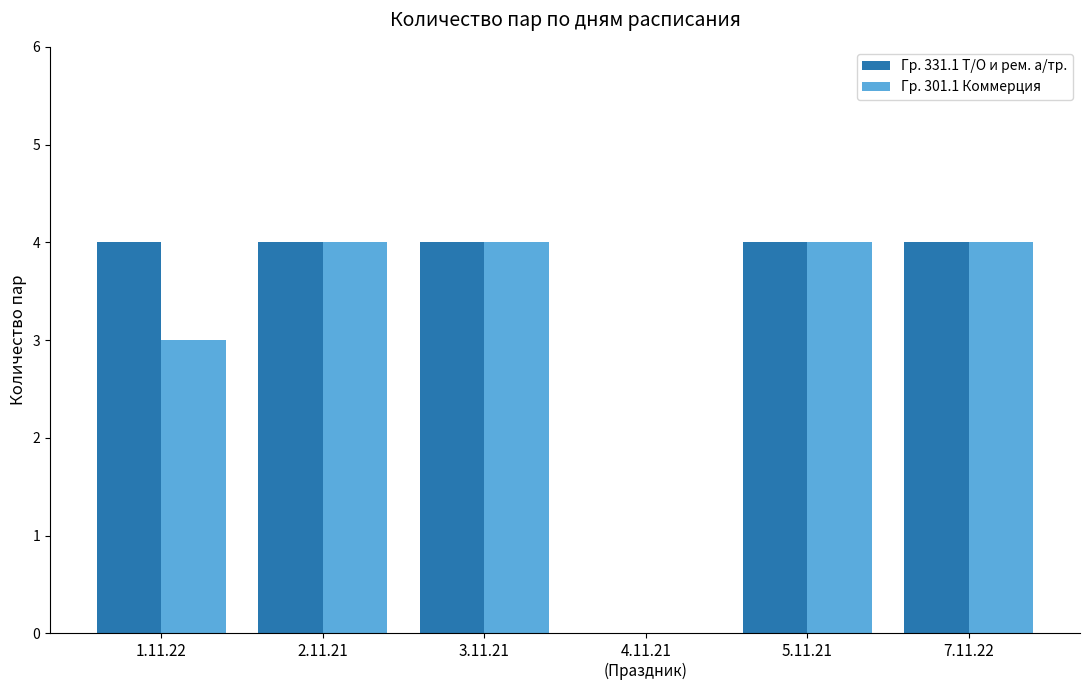

How many groups of bars are there?

6